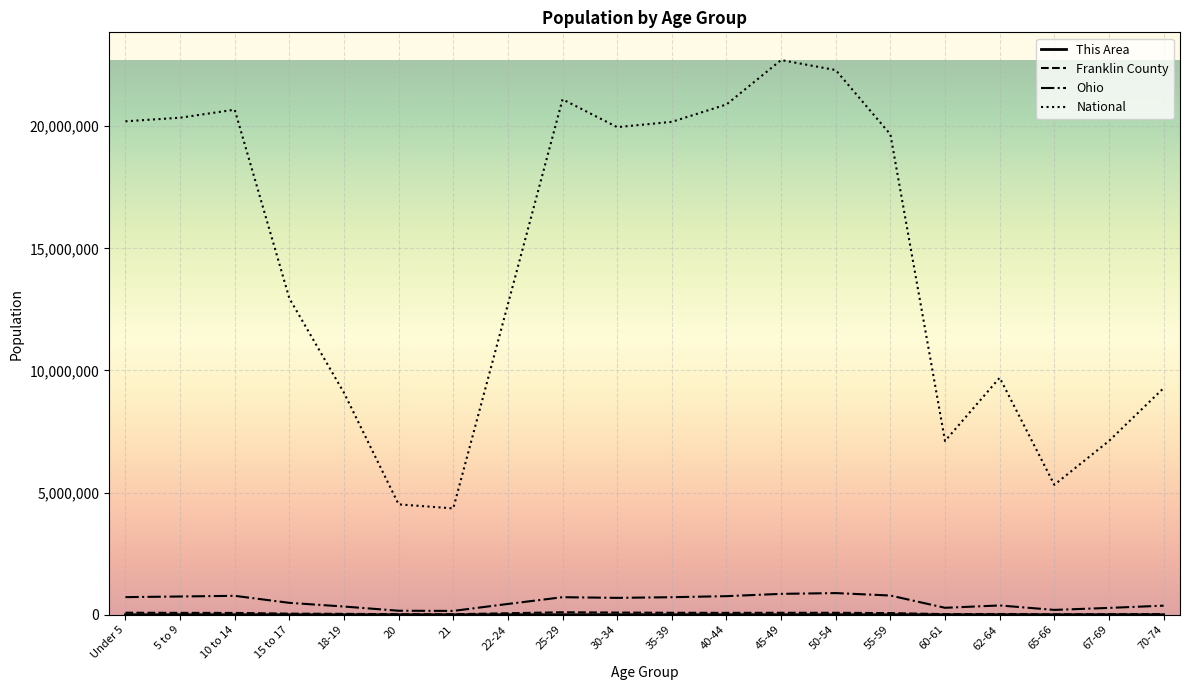

What is the greatest value displayed?

22708591